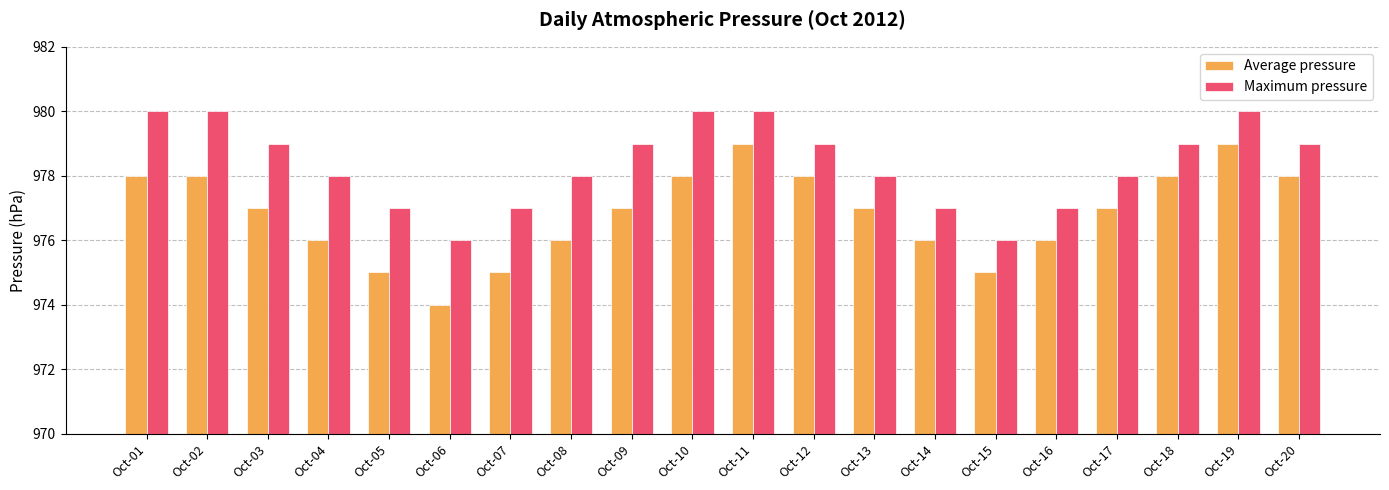

What is the total value across all series at Oct-04?

1954